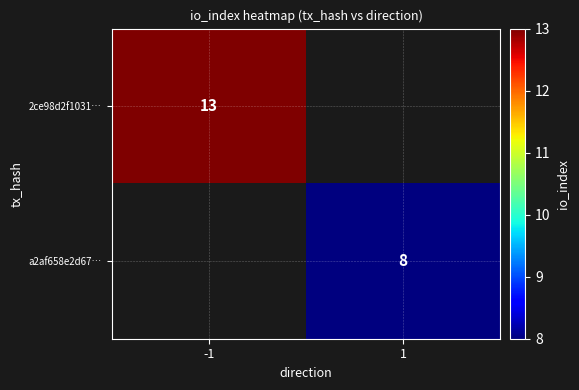

How many series are shown in this chart?

2